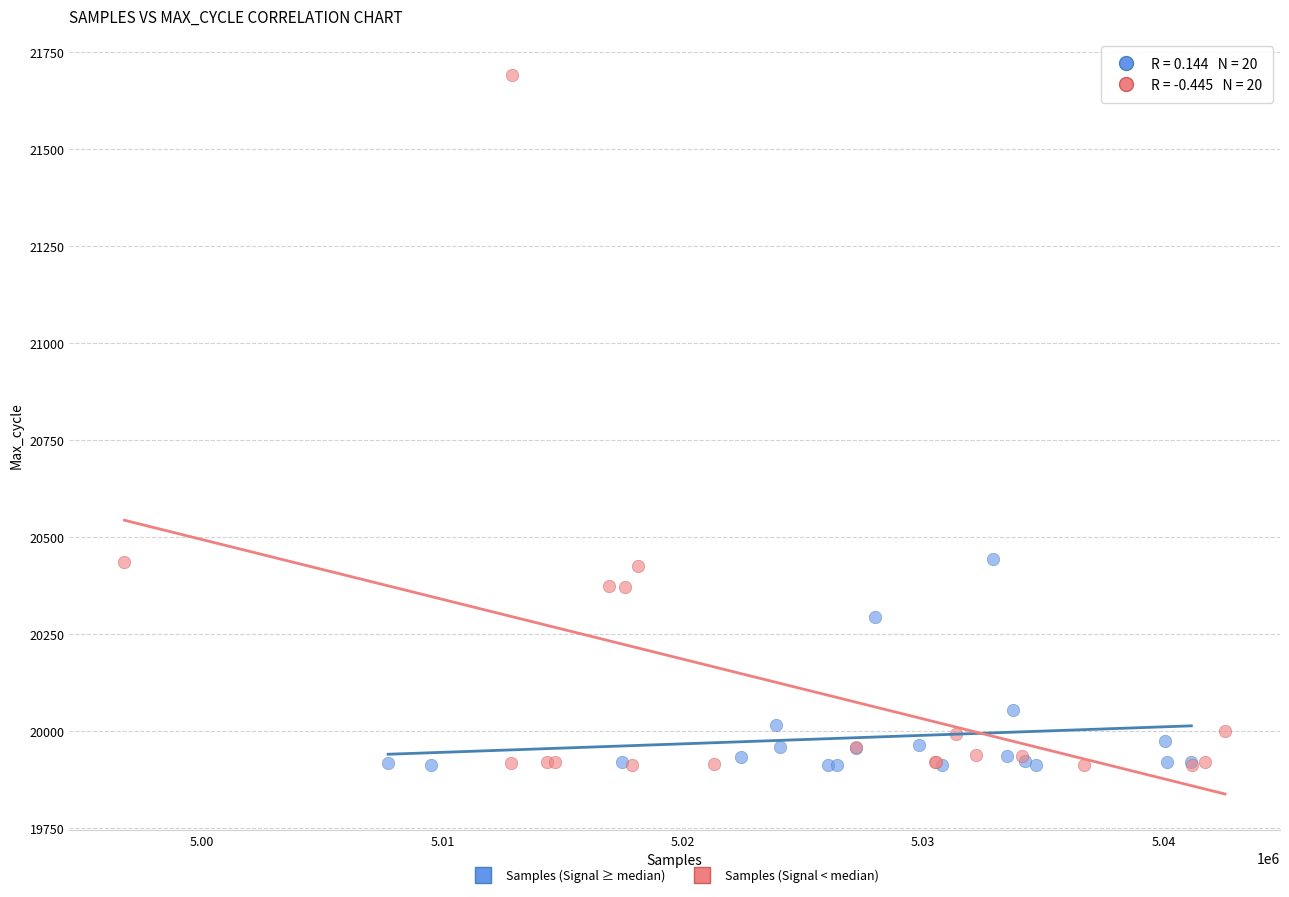

Which series has the widest spread of Y values?

Samples (Signal < median)